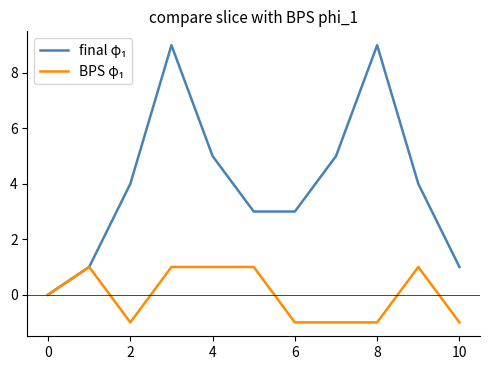

What is the maximum value shown in the chart?

9